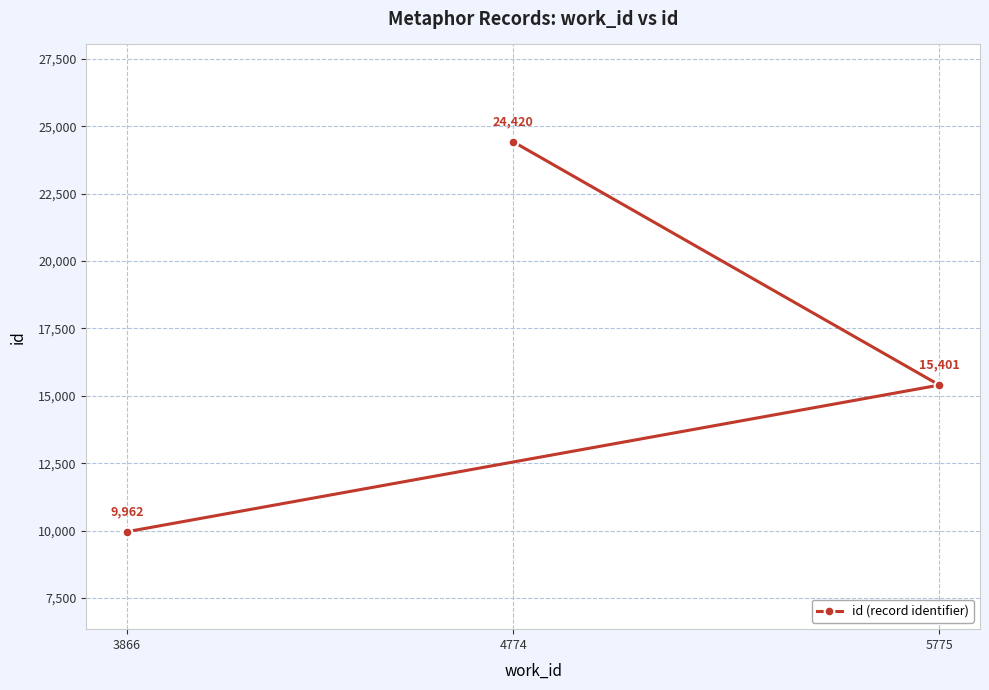

List the labels in order of value, largest first.

4774, 5775, 3866